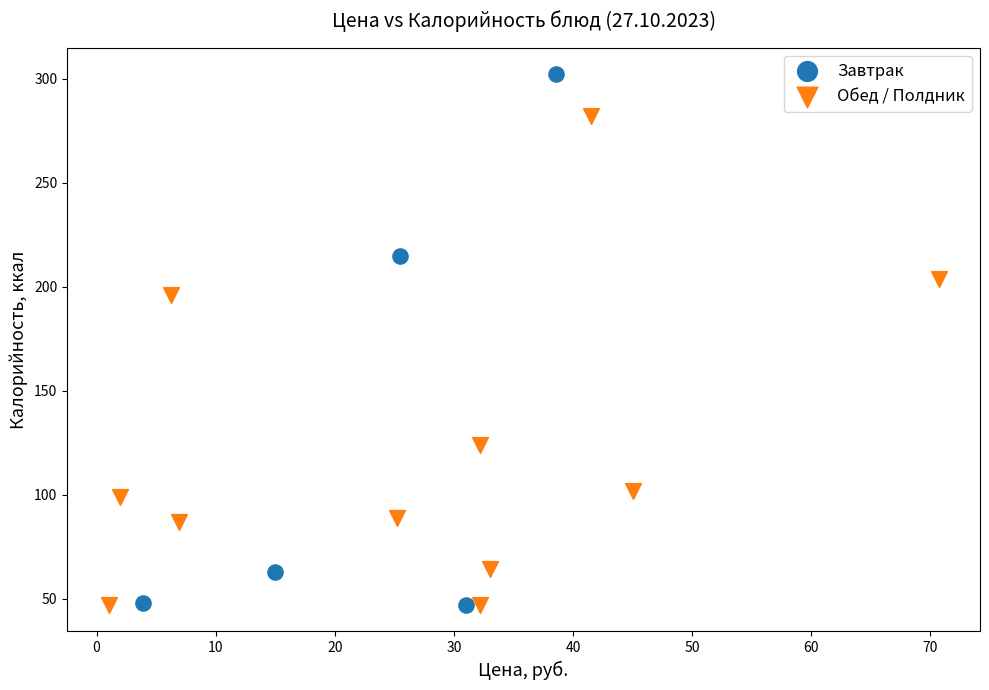

Which series contains the highest Y value?

Завтрак